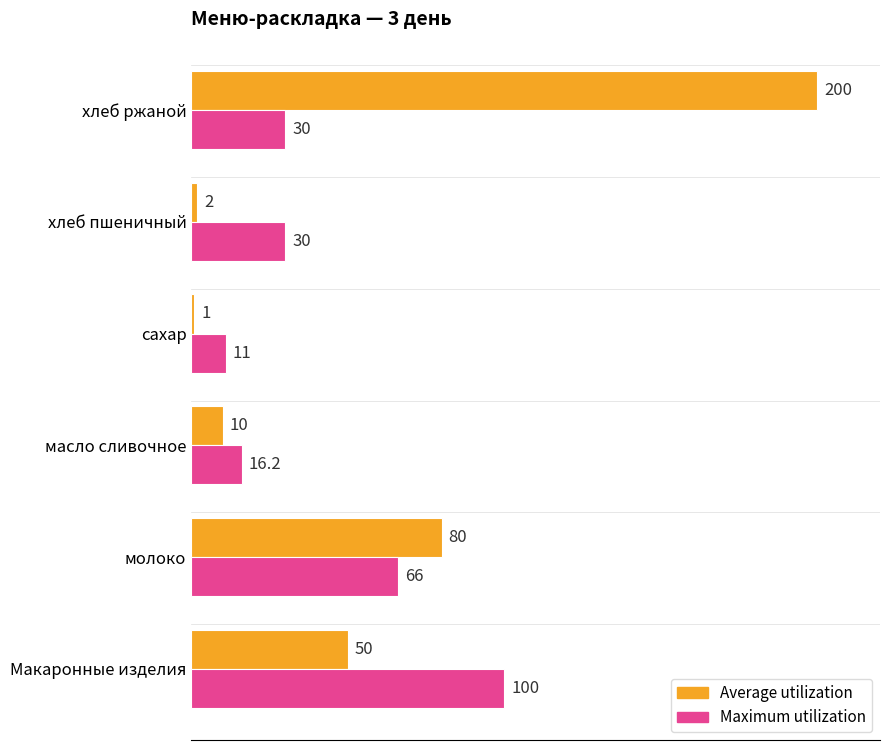

Which category has the lowest value in the Average utilization series?

сахар